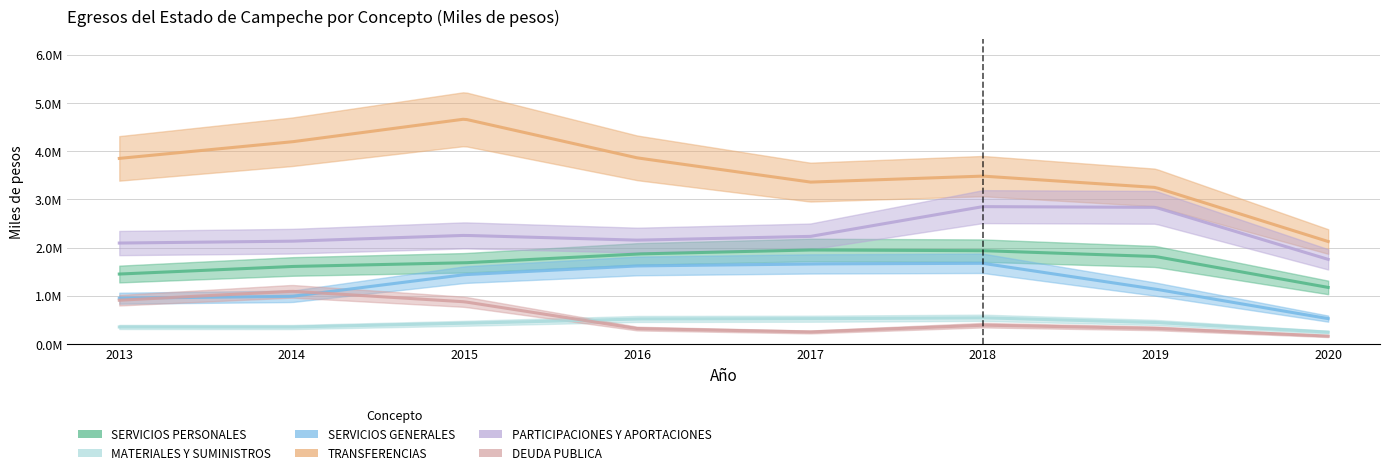

True or false: SERVICIOS GENERALES and PARTICIPACIONES Y APORTACIONES intersect in this chart.

False